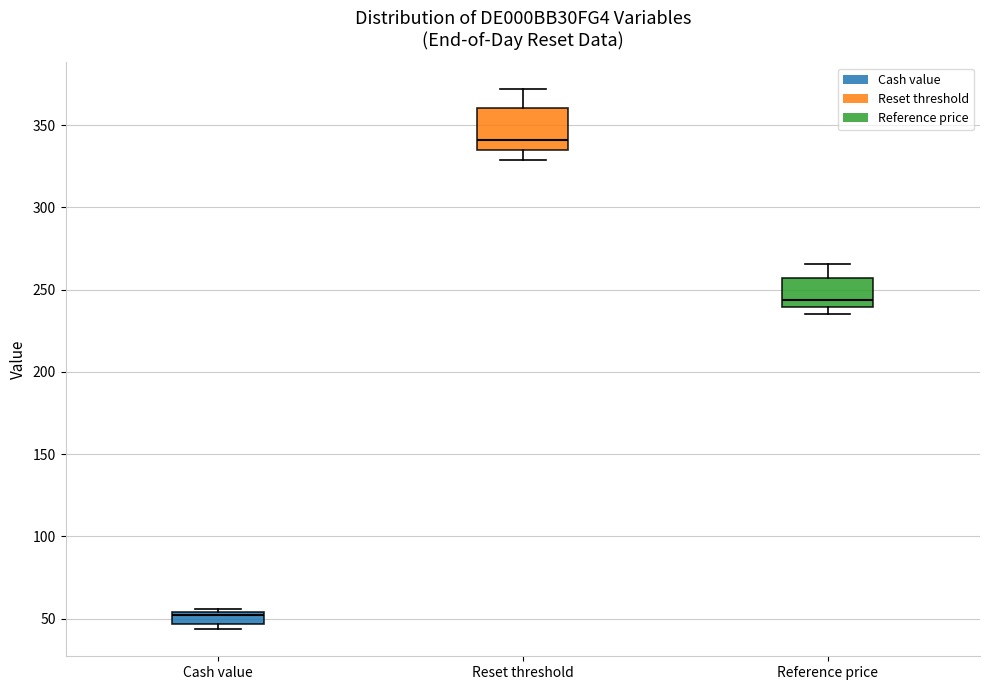

Which box is the tallest, from its lower edge to its upper edge?

Reset threshold